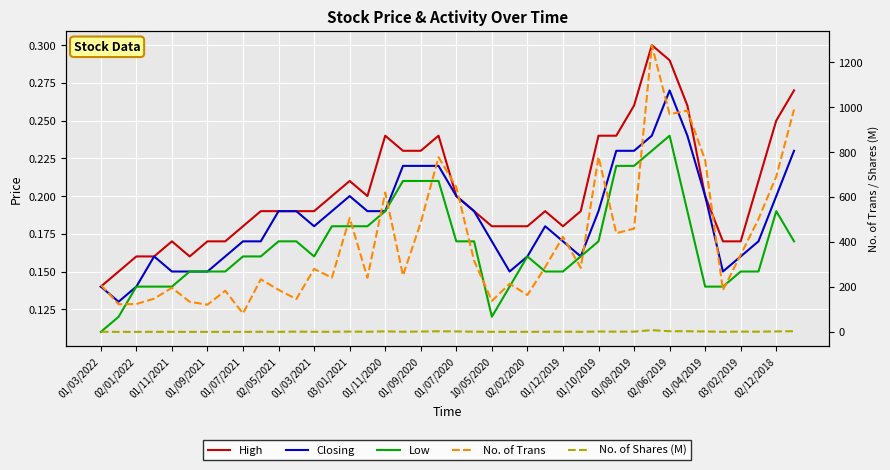

True or false: Low has more than 0 points higher than both neighbors.

True